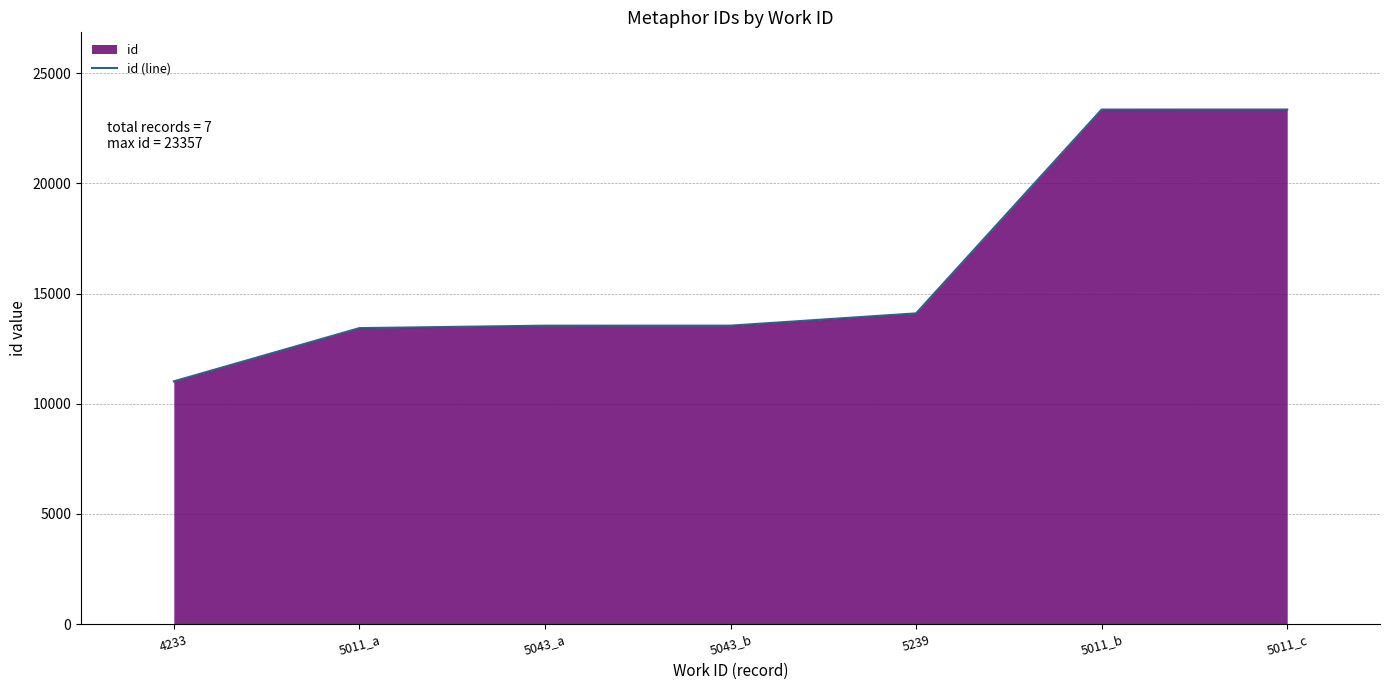

The value at 5011_b is 23356. True or false?

True